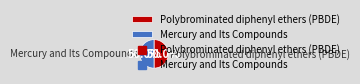

What percentage is the Mercury and Its Compounds slice, to the nearest percent?

50%